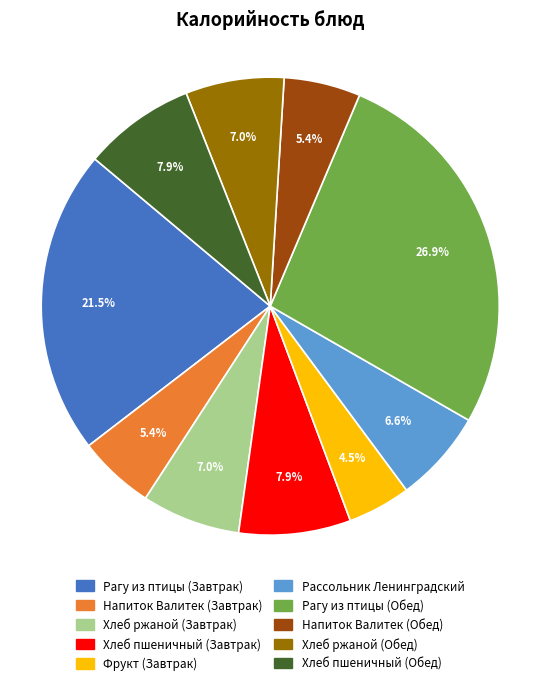

Does any single category account for the majority?

No